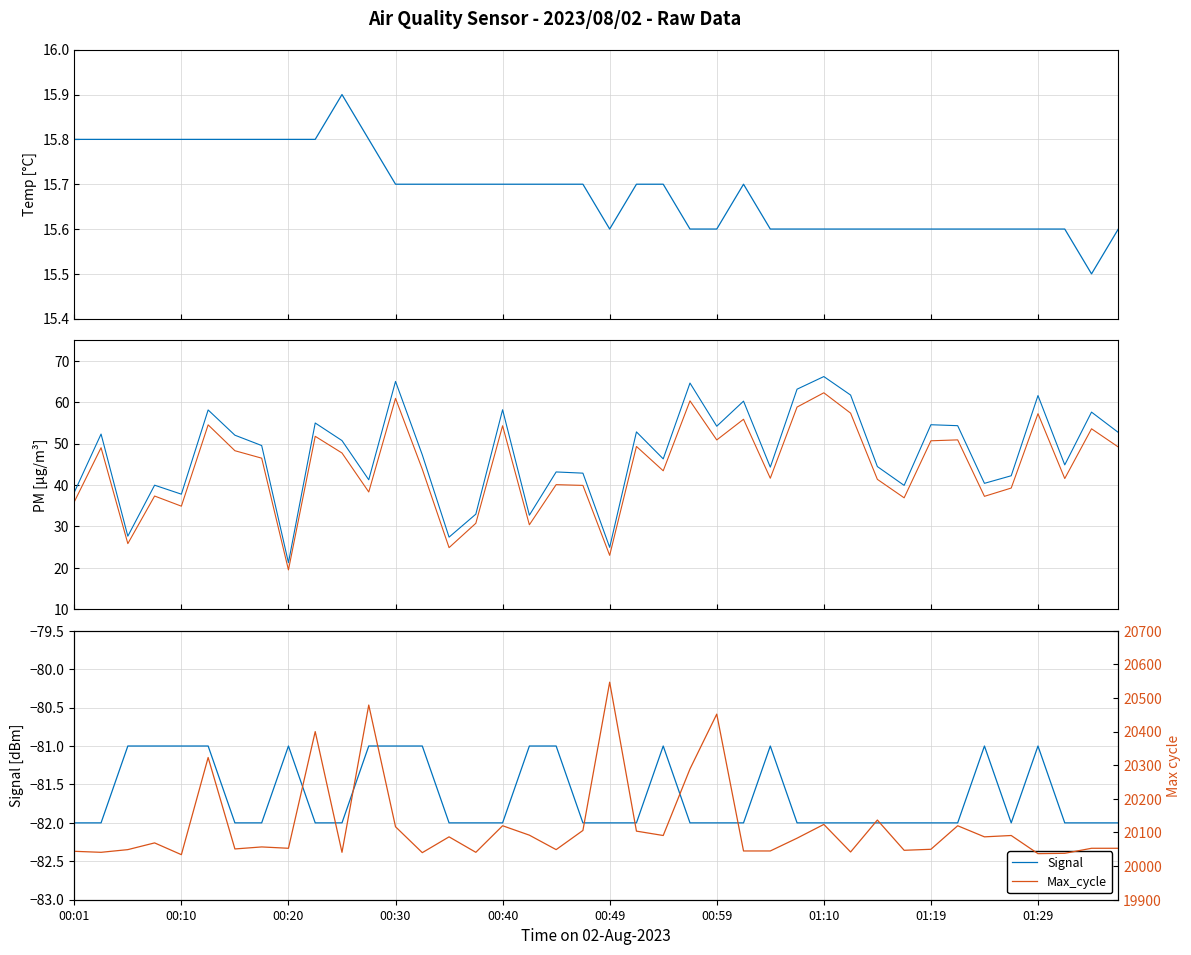

Which series has the widest spread of values?

Max_cycle